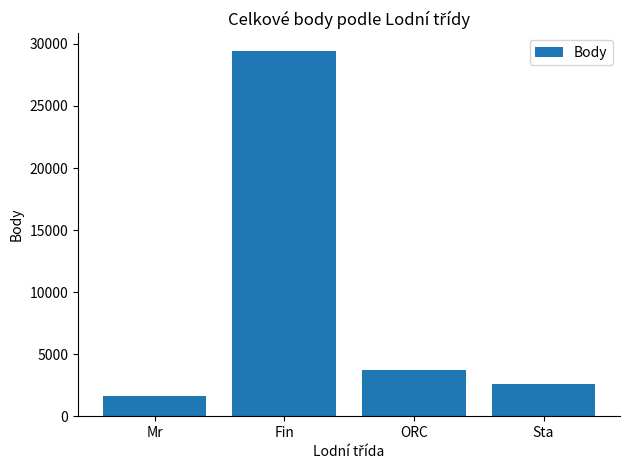

How many distinct data groups are displayed?

1